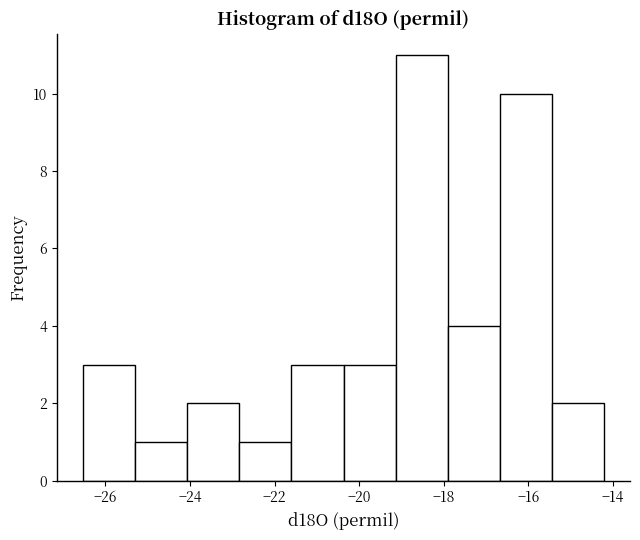

Reading left to right, list every bar in this chart as the range it spans on the x-axis followed by its height. Neither the bar edges nor the heights are printed on the chart, so give them approximately, as read against the axes.

-26.6 to -25.2: 3
-25.2 to -24.0: 1
-24.0 to -22.8: 2
-22.8 to -21.6: 1
-21.6 to -20.4: 3
-20.4 to -19.2: 3
-19.2 to -18.0: 11
-18.0 to -16.6: 4
-16.6 to -15.4: 10
-15.4 to -14.2: 2